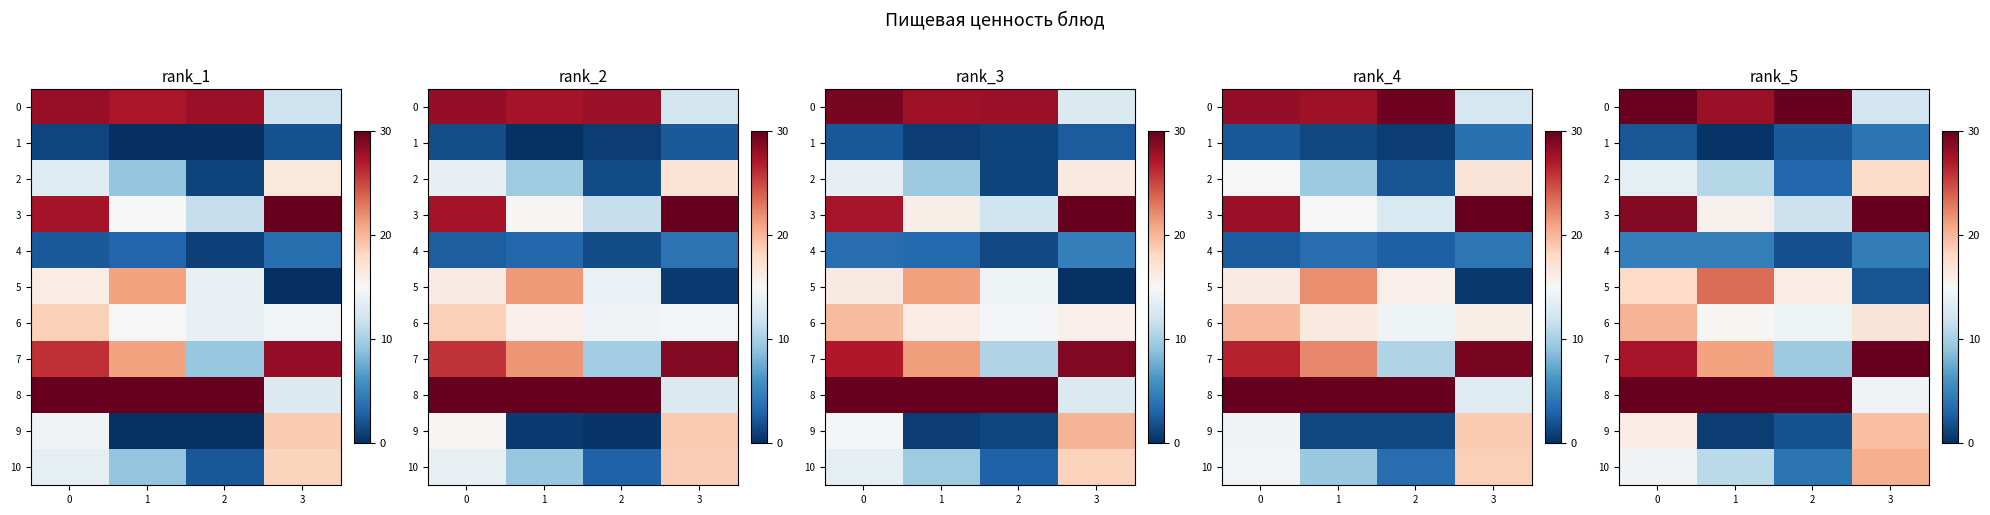

Which series has the largest range (max minus min)?

5